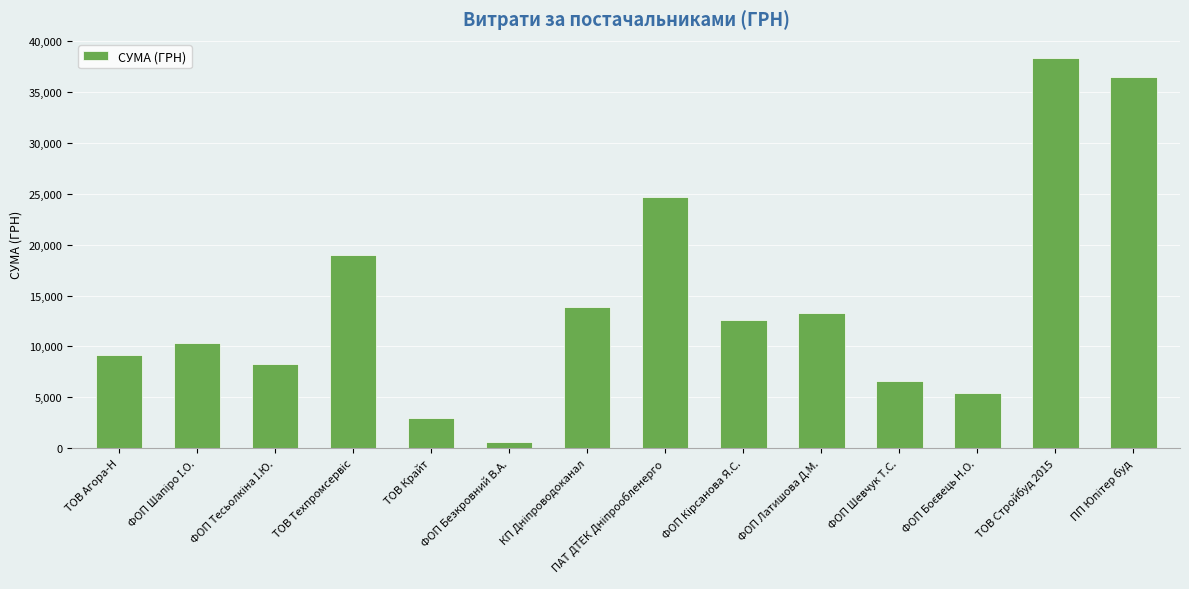

Which label corresponds to the largest value in the chart?

ТОВ Стройбуд 2015